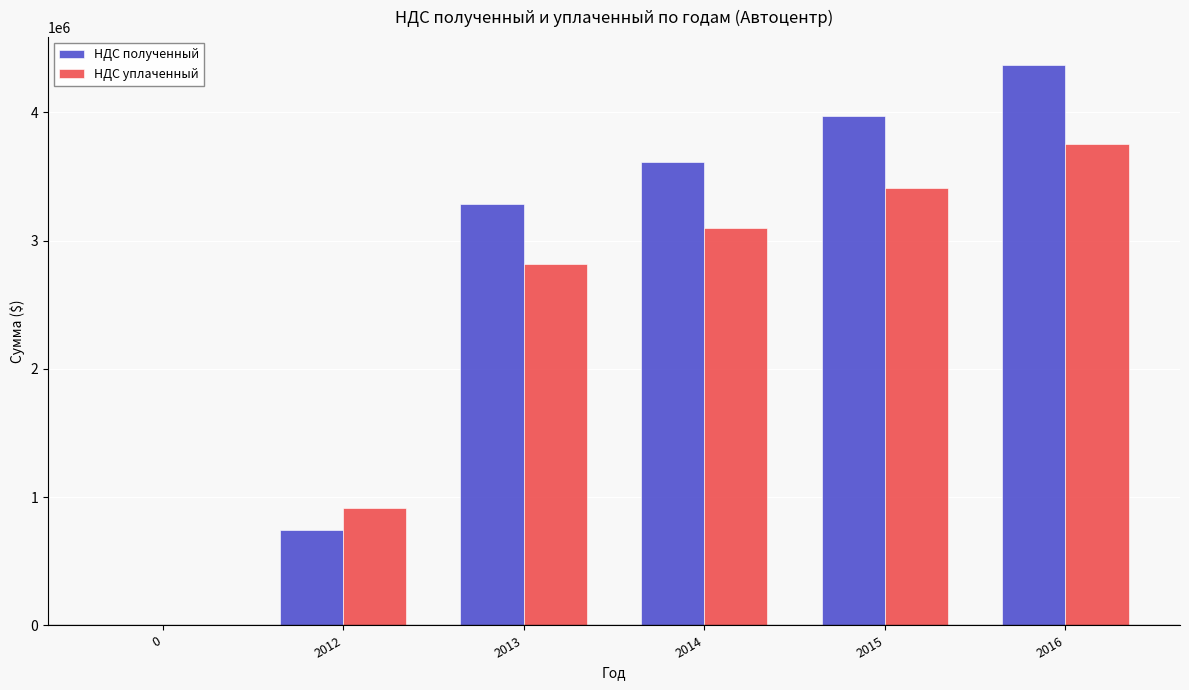

Reading right to left, extract all data points from this chart.

НДС полученный: 4367201	3970183	3609257	3281143	745714	0
НДС уплаченный: 3749791	3408901	3099001	2817273	918857	0